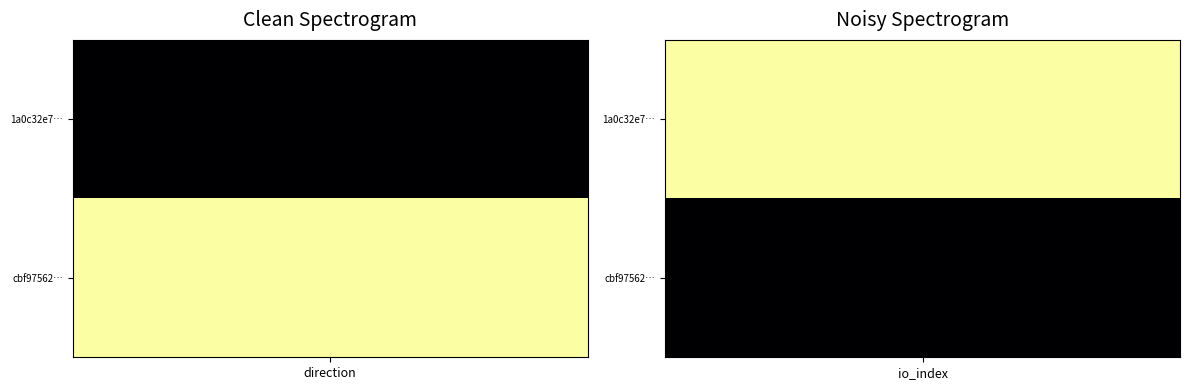

How many positive values does the cbf975629531353019466fc874a4a43a5fecf85 series have?

1